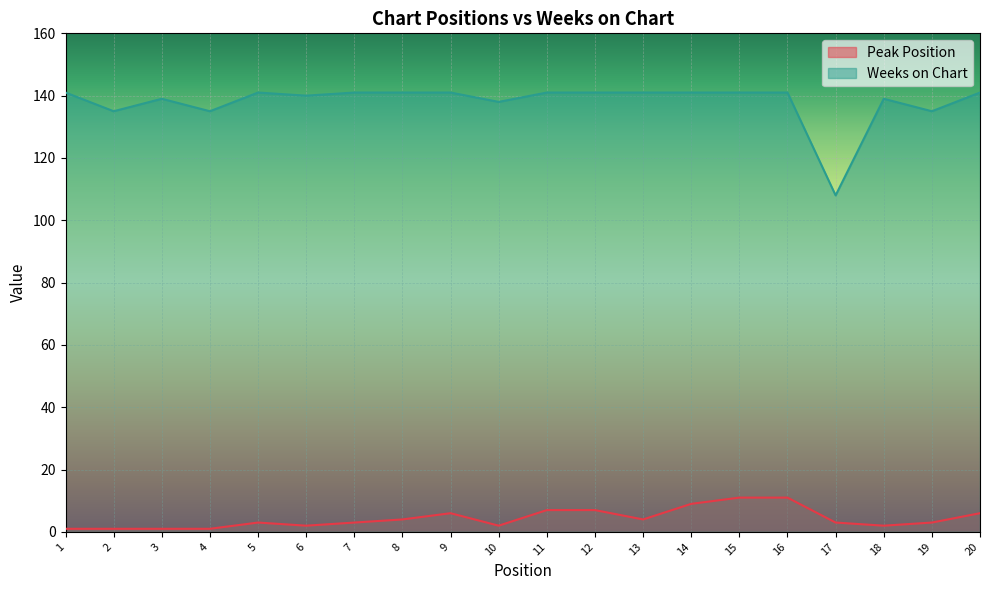

The value of Weeks on Chart at 16 is 141. True or false?

True